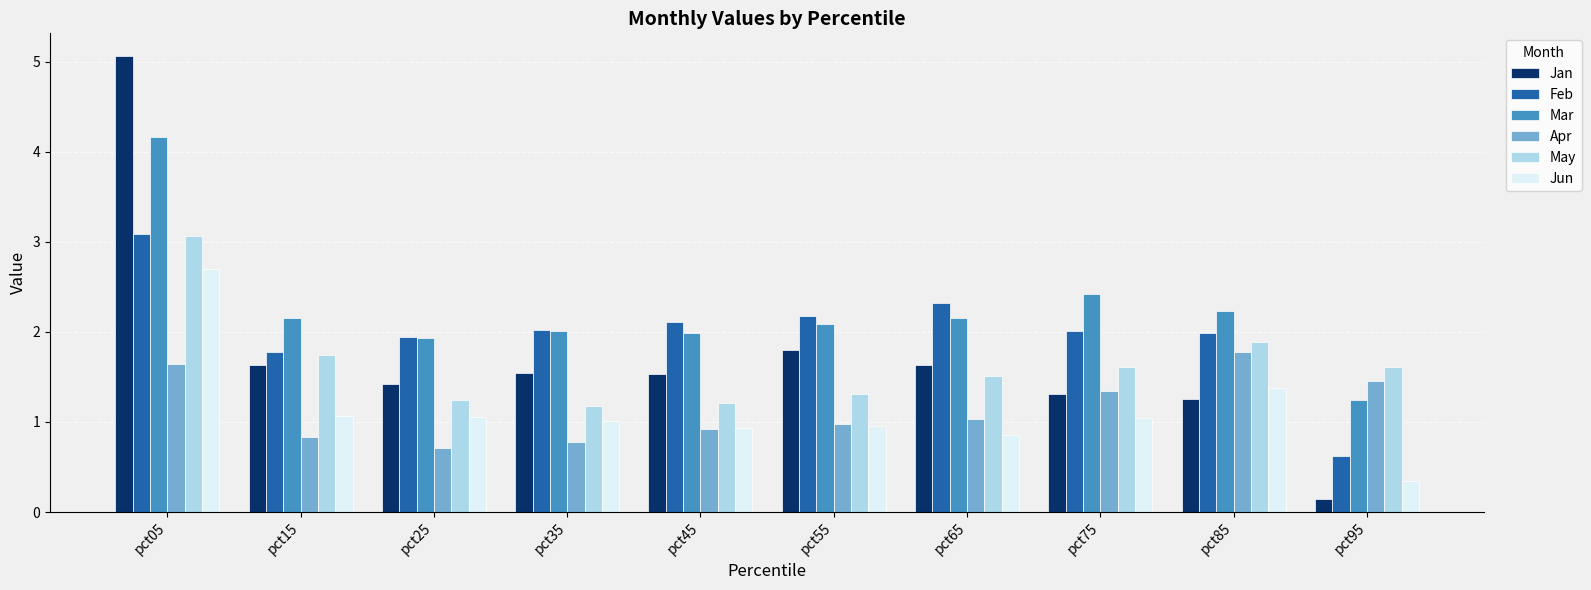

What is the spread (max minus min) of values at pct65?

1.5